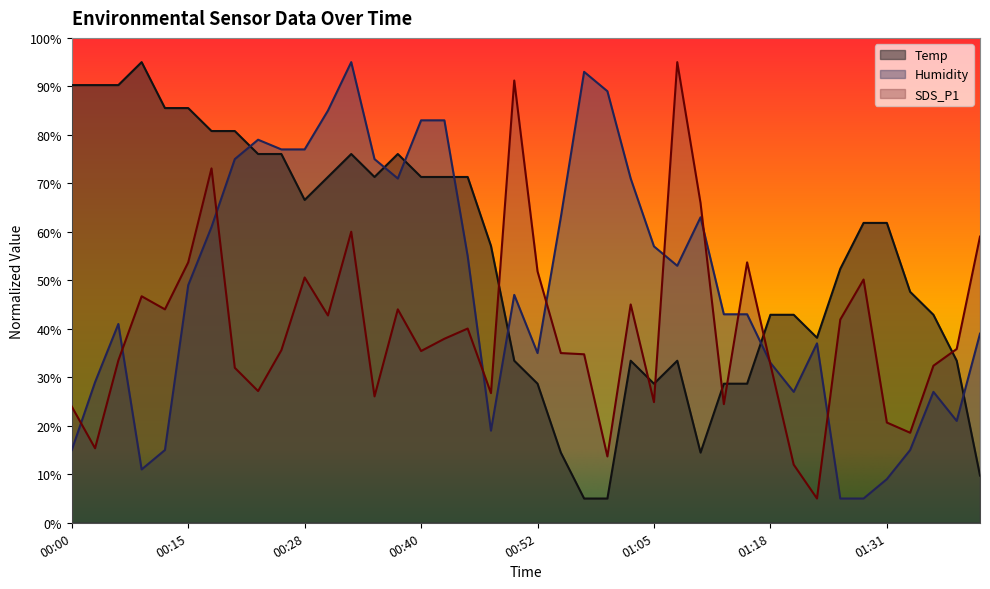

Where is SDS_P1 nearest to the value 50?

01:28